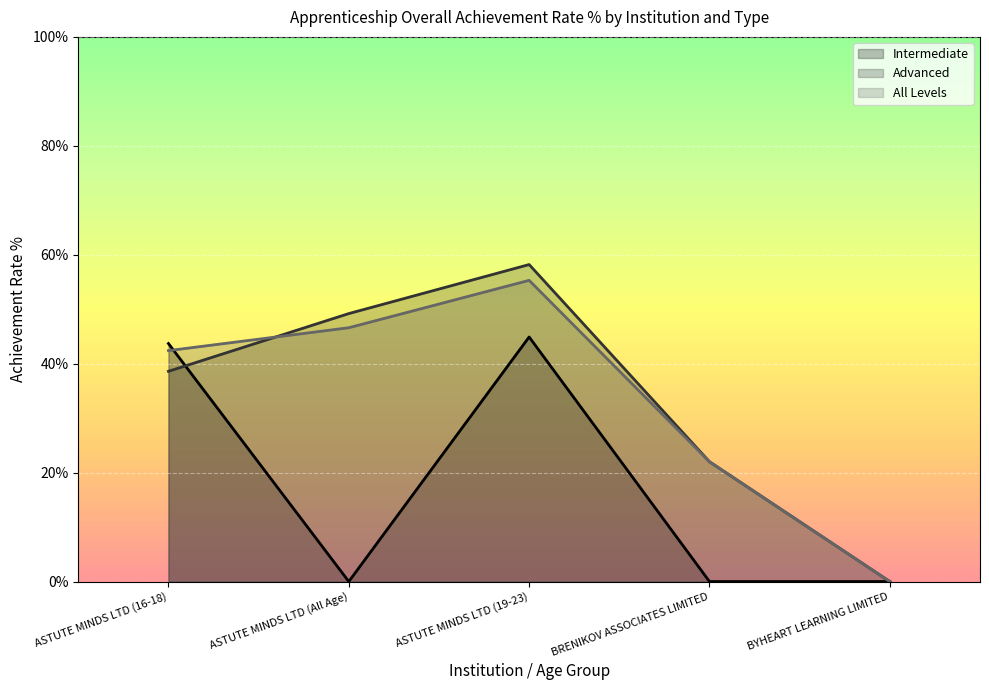

Reading right to left, extract all data points from this chart.

Intermediate: BYHEART LEARNING LIMITED=0.0	BRENIKOV ASSOCIATES LIMITED=0.0	ASTUTE MINDS LTD (19-23)=44.9	ASTUTE MINDS LTD (All Age)=0.0	ASTUTE MINDS LTD (16-18)=43.7
Advanced: BYHEART LEARNING LIMITED=0.0	BRENIKOV ASSOCIATES LIMITED=22.0	ASTUTE MINDS LTD (19-23)=58.2	ASTUTE MINDS LTD (All Age)=49.2	ASTUTE MINDS LTD (16-18)=38.6
All Levels: BYHEART LEARNING LIMITED=0.0	BRENIKOV ASSOCIATES LIMITED=22.0	ASTUTE MINDS LTD (19-23)=55.3	ASTUTE MINDS LTD (All Age)=46.6	ASTUTE MINDS LTD (16-18)=42.4